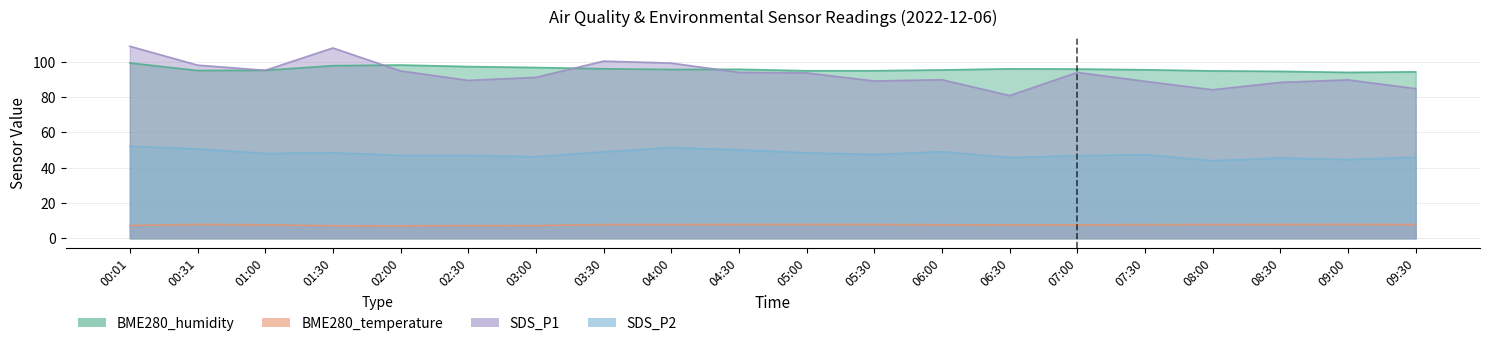

The value of SDS_P2 at 02:30 is 46.9. True or false?

True